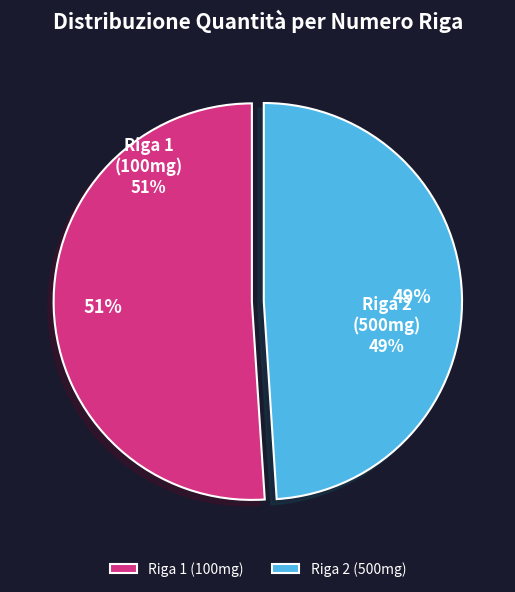

How many segments does this pie chart have?

2